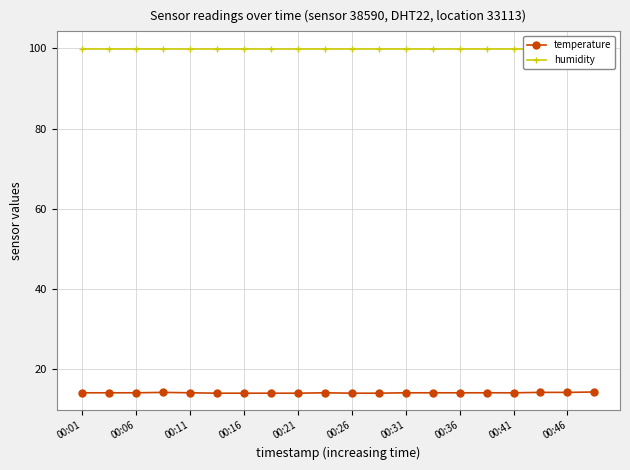

The value of temperature at 00:46 is 23.3. True or false?

False